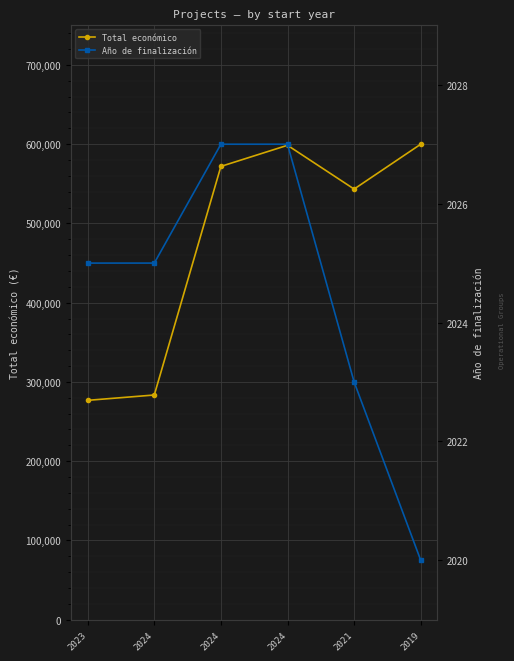

What is the smallest value displayed?

2020